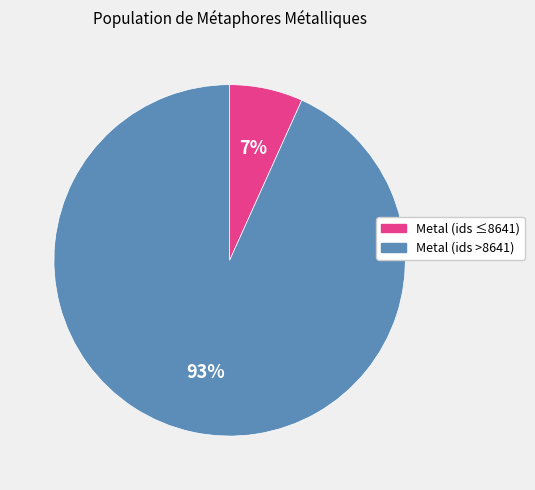

To the nearest percent, what is the average slice percentage?

50%